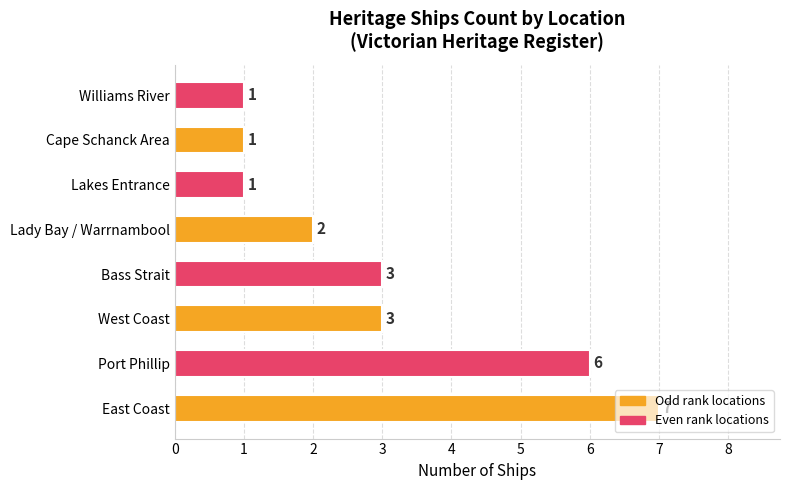

Which label corresponds to the largest value in the chart?

East Coast